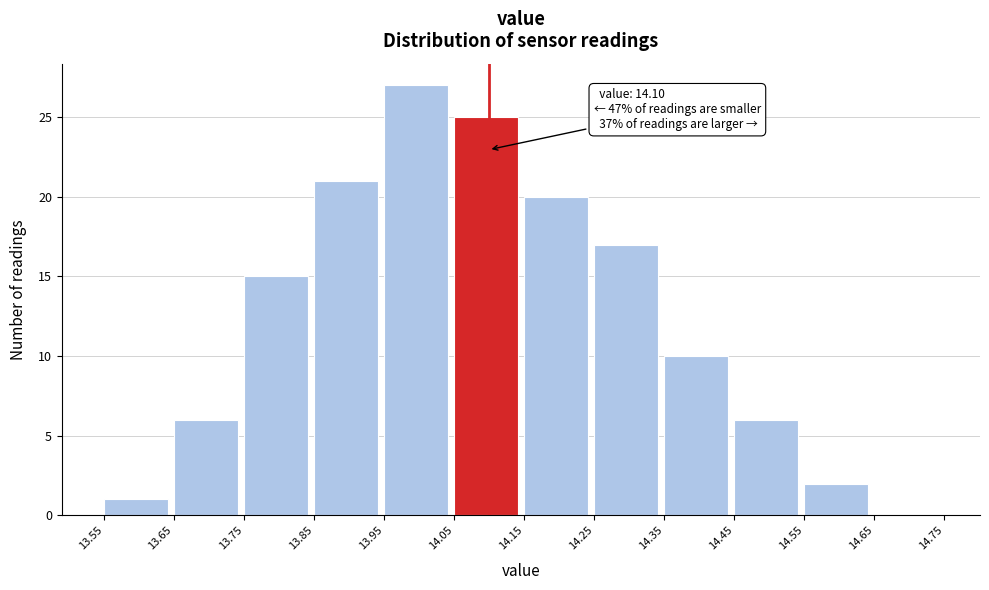

Which range on the x-axis has the tallest bar?

13.95 to 14.05